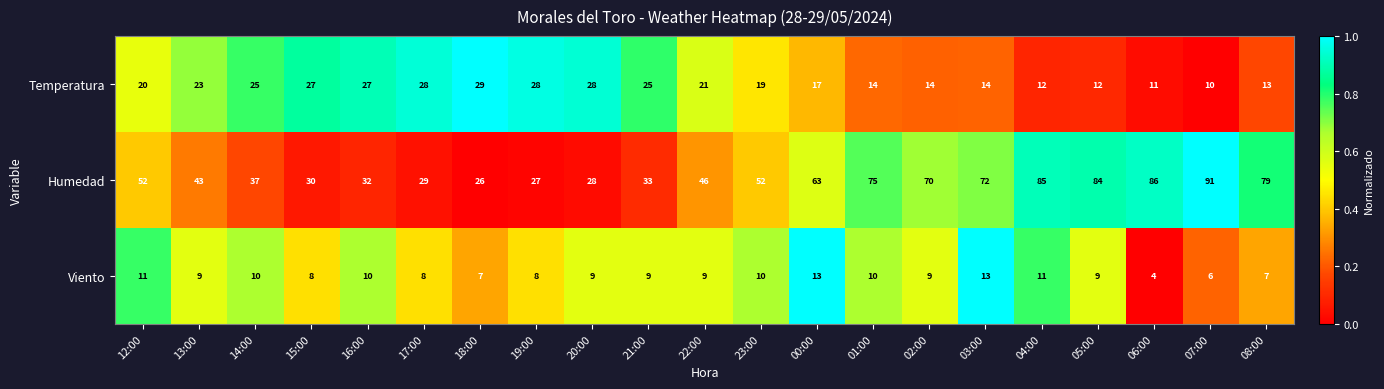

At which label does Viento first exceed 9?

12:00